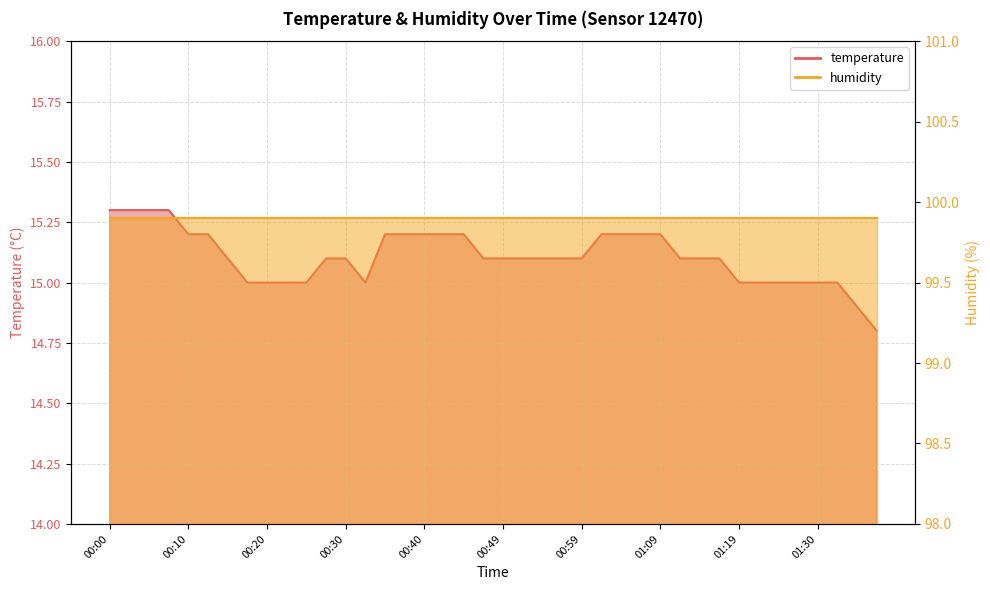

The chart shows a value of 15.2 at 01:04. True or false?

True